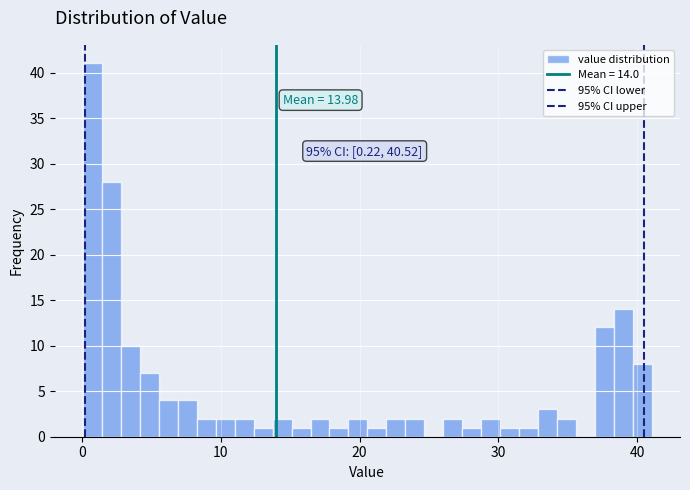

Read against the x-axis, roughly where is the centre of the tallest bar?

1